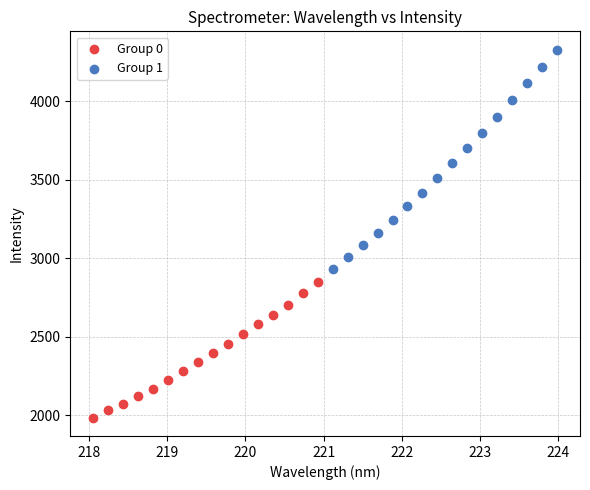

Which series has the widest spread of Y values?

Group 1